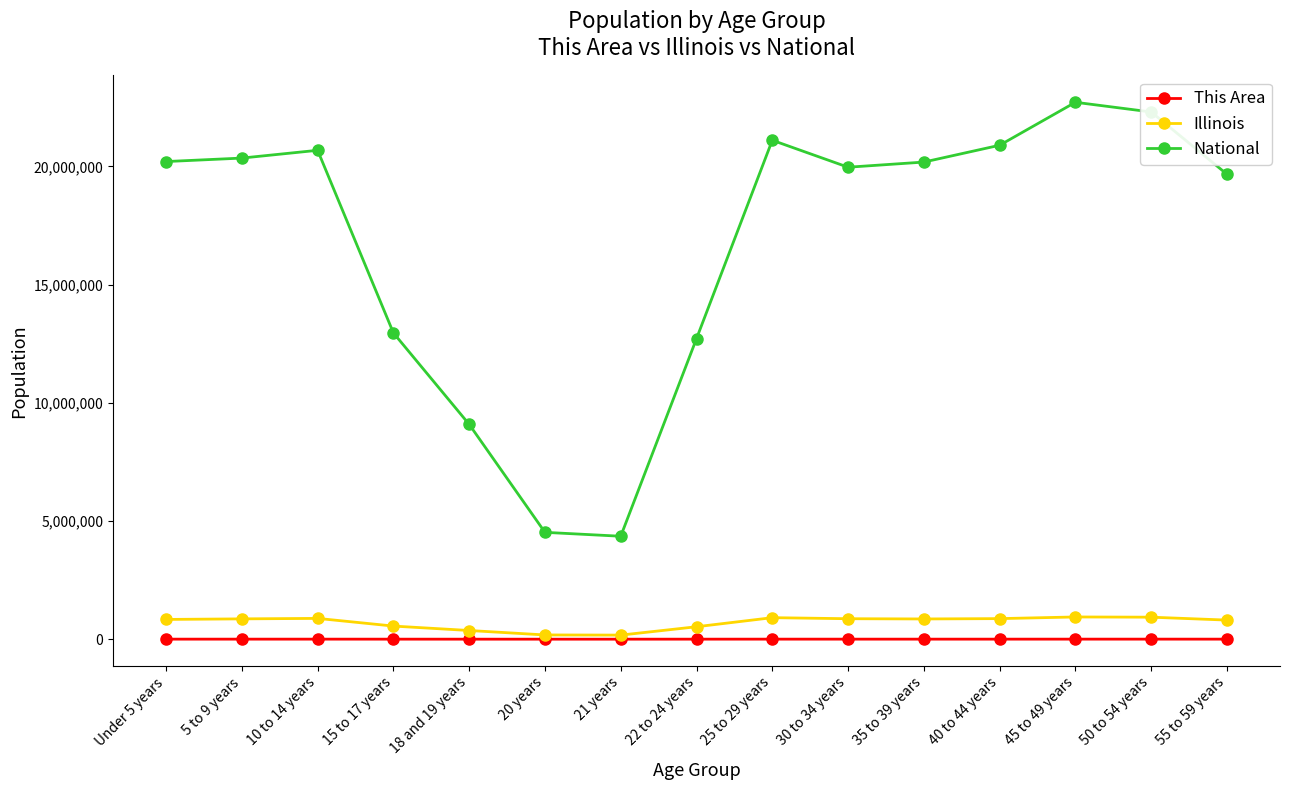

Which series changed the most between Under 5 years and 50 to 54 years?

National